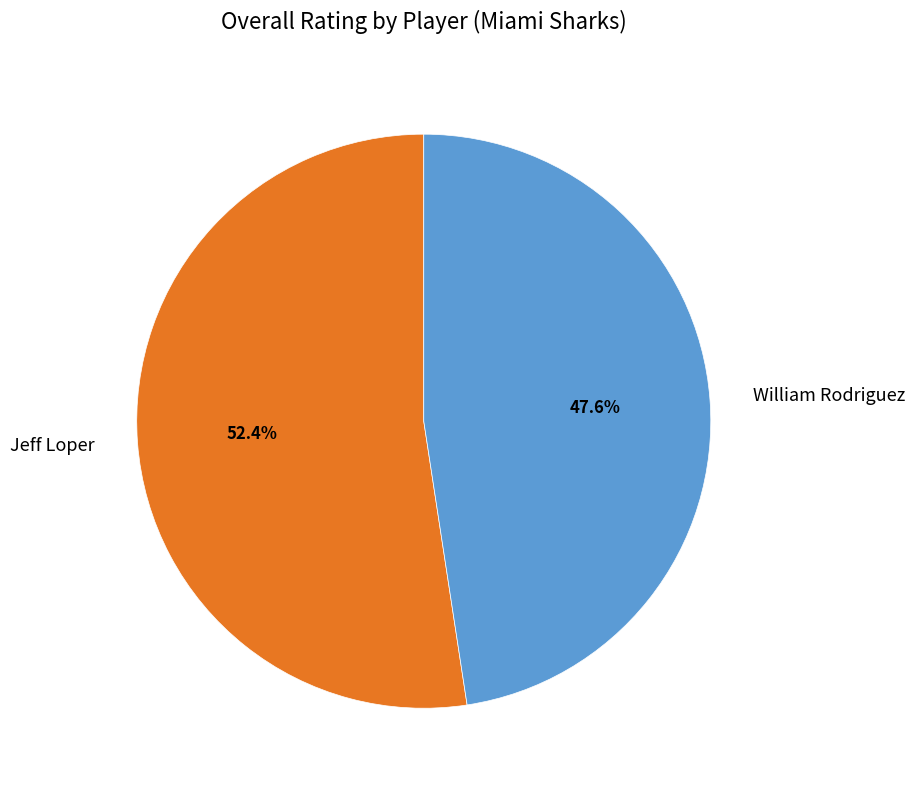

Which slice is the smallest?

William Rodriguez